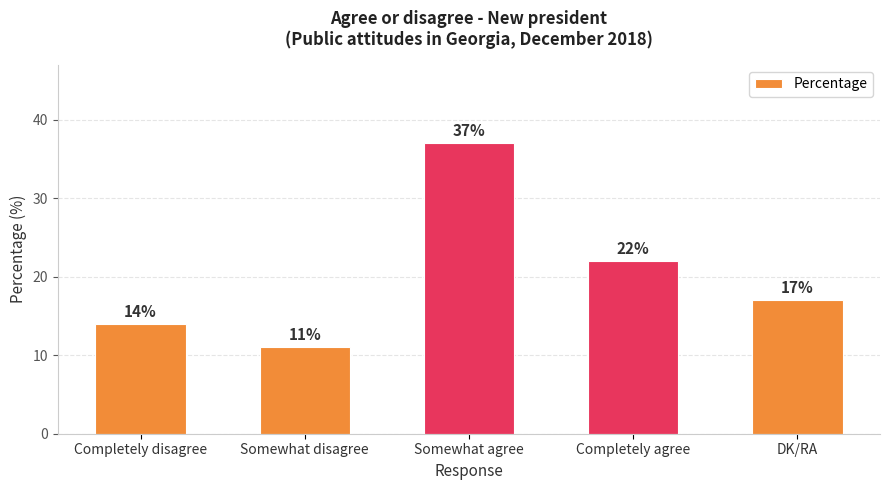

What is the approximate value at Completely disagree, to the nearest 5?

15